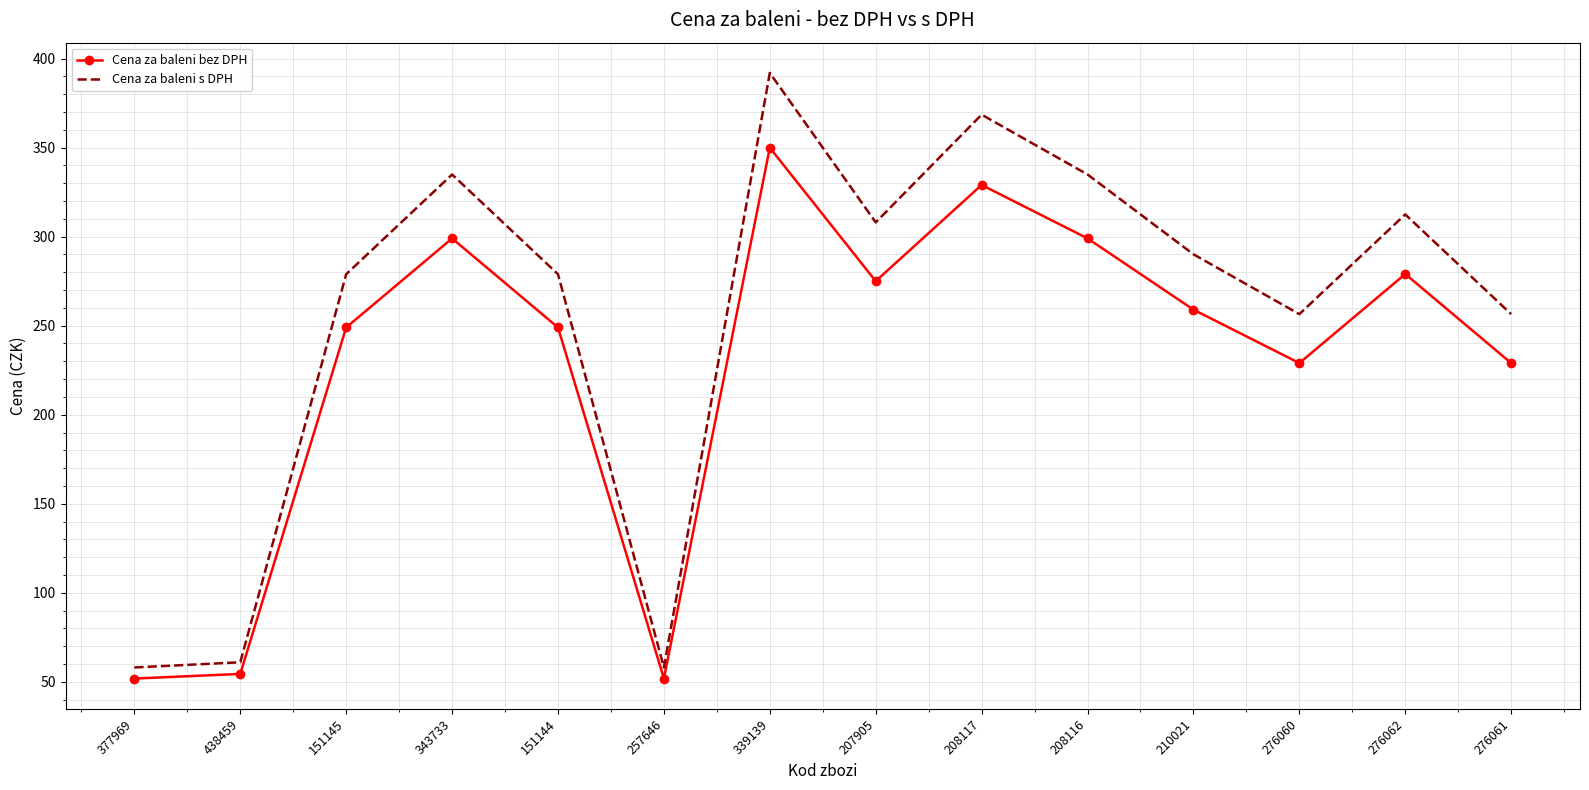

Which series has the largest total across all categories?

Cena za baleni s DPH